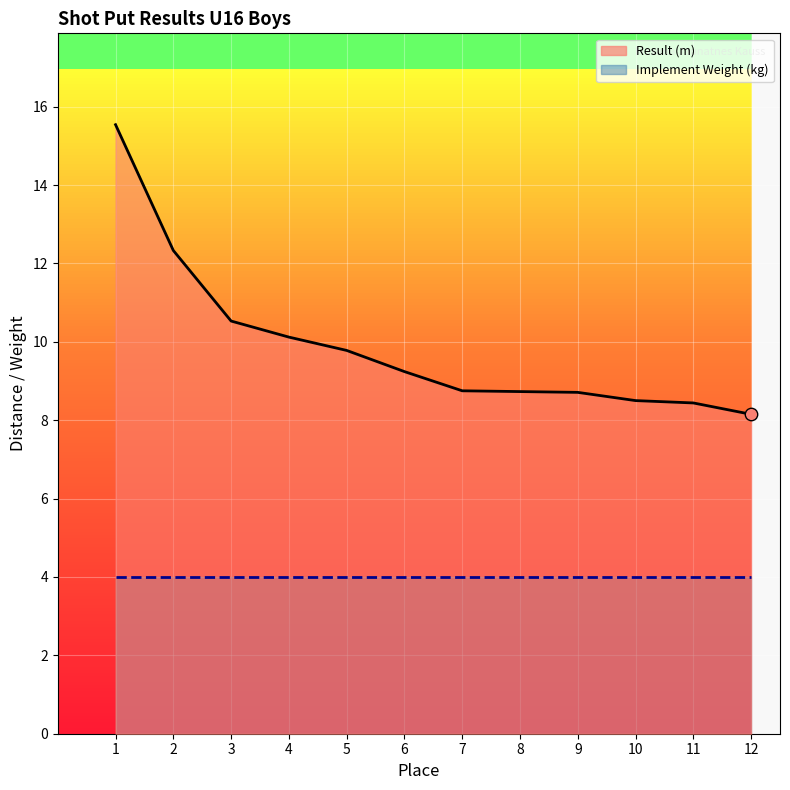

What is the total value across all series at 6?

13.2